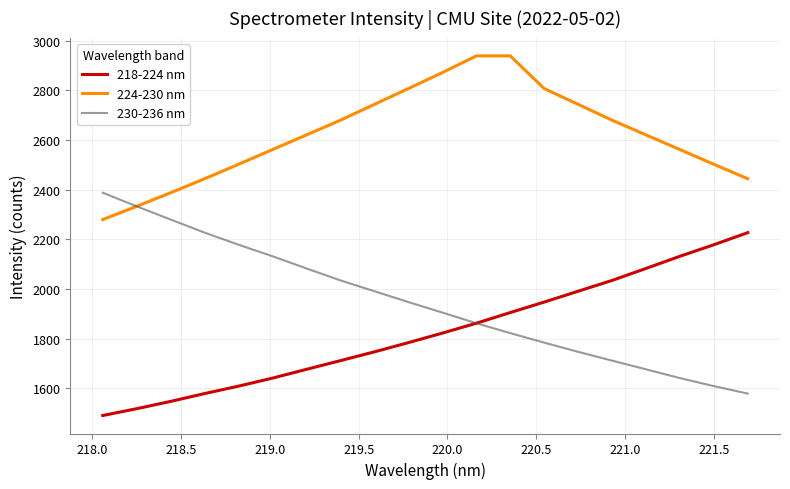

What is the minimum value shown in the chart?

1490.0